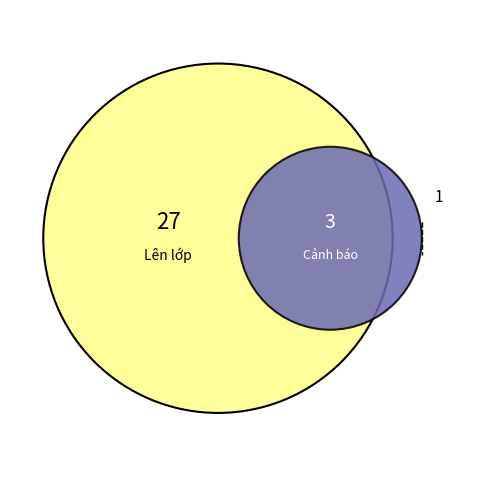

The Lên lớp slice represents 99% of the pie. True or false?

False